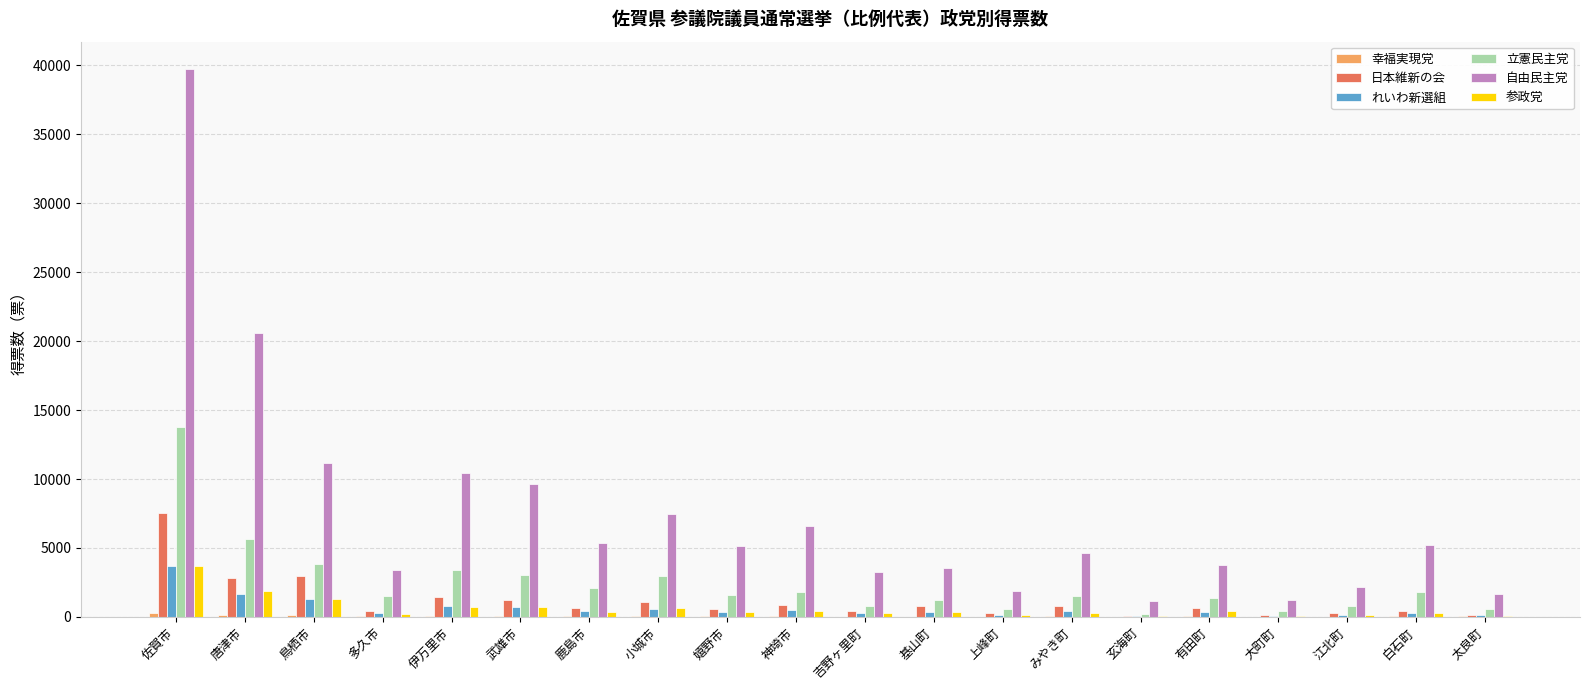

Which series has the largest total across all categories?

自由民主党